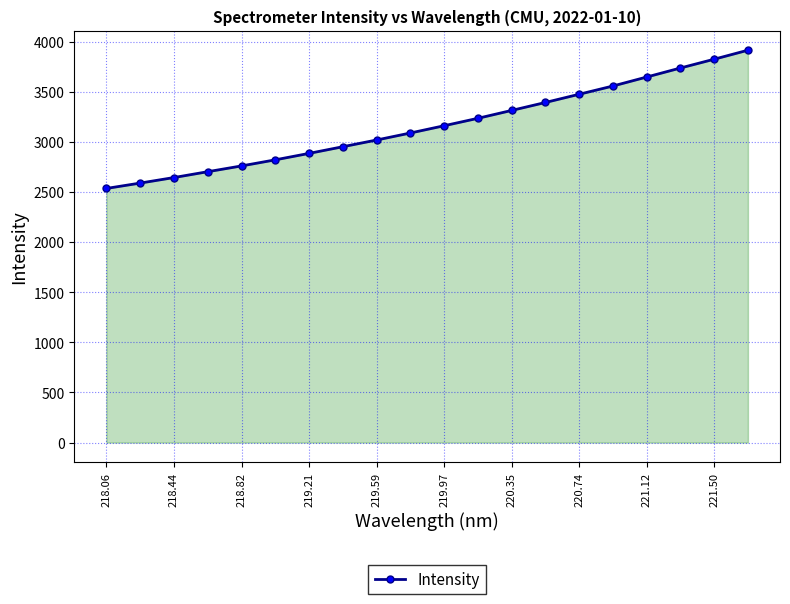

What is the value of the 19th point from the left?

3825.9